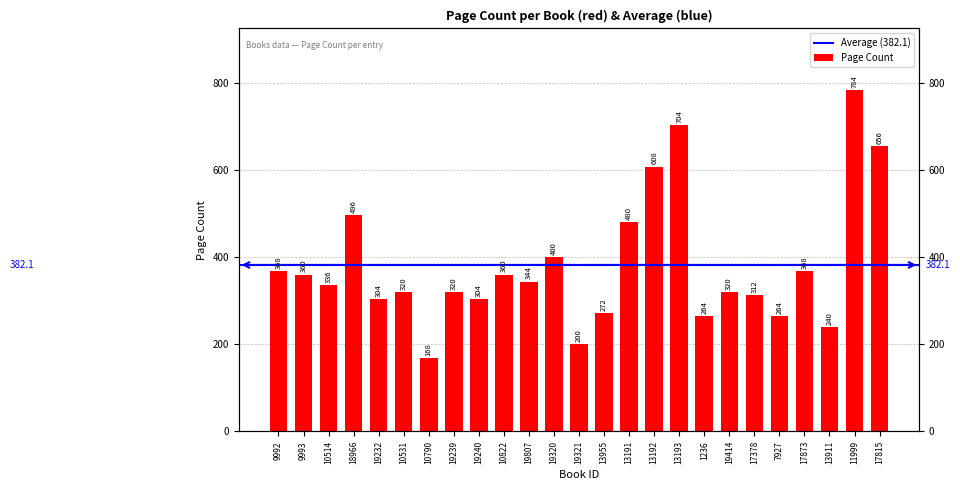

List the labels in order of value, smallest first.

10790, 19321, 13911, 1236, 7927, 13955, 19232, 19240, 17378, 10531, 19239, 19414, 10514, 19807, 9993, 10822, 9992, 17873, 19320, 13191, 18966, 13192, 17815, 13193, 11999